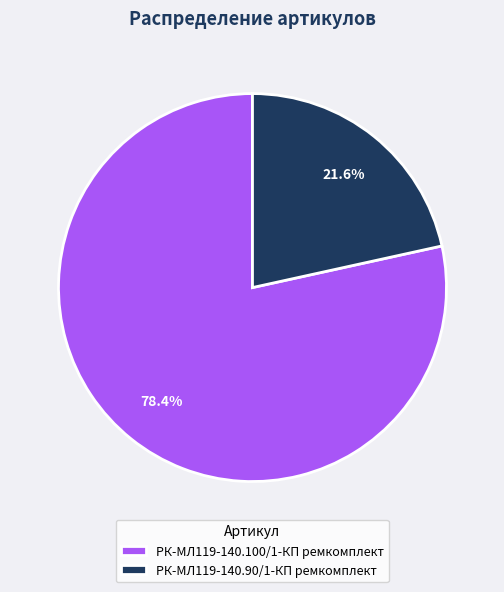

What portion of the pie excludes РК-МЛ119-140.90/1-КП ремкомплект?

78.4%